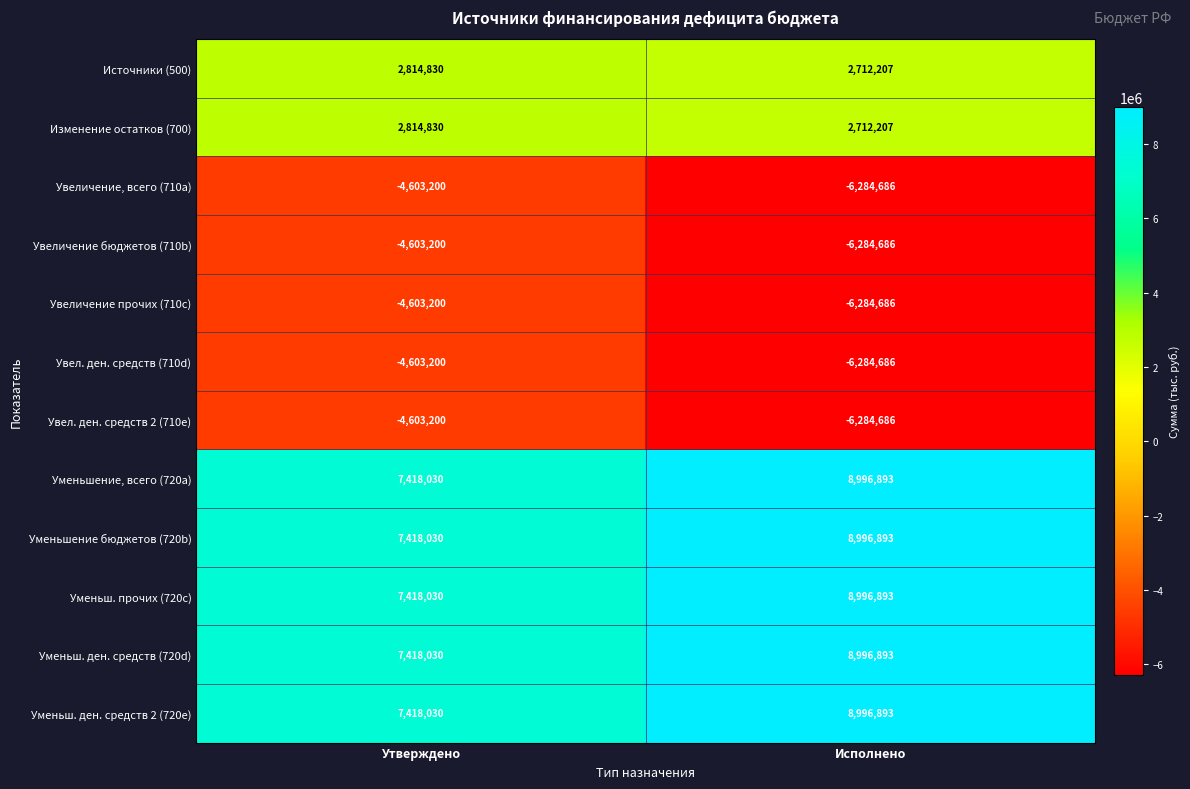

What is the spread (max minus min) of values at Исполнено?

15281579